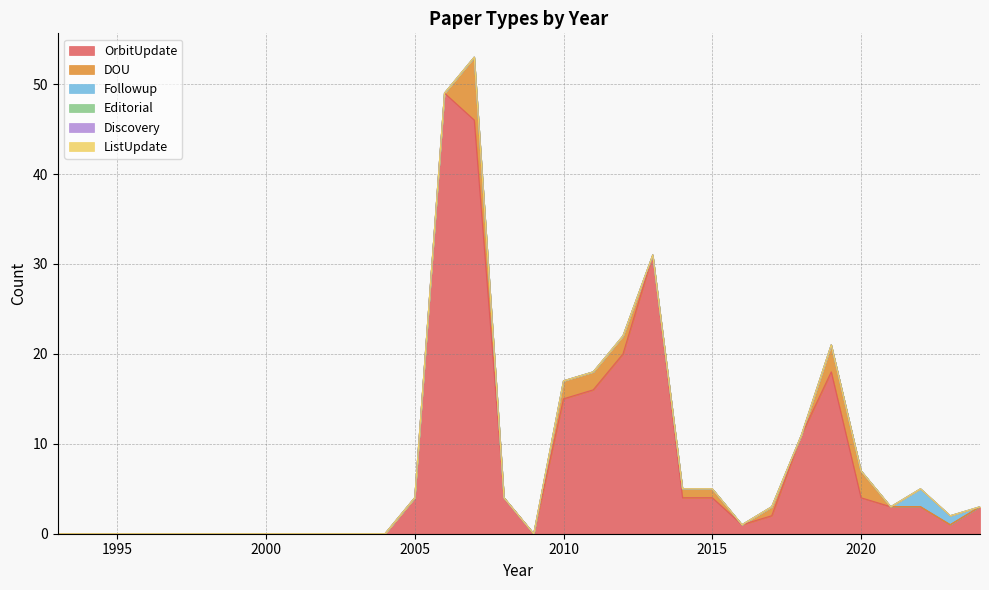

Between 1998 and 2020, which series saw the biggest shift?

OrbitUpdate